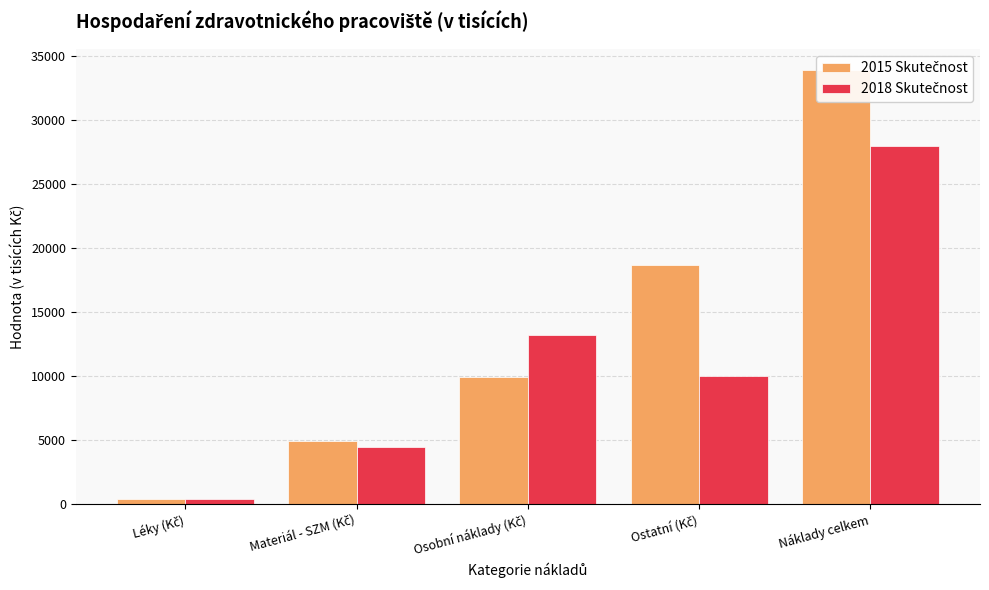

The 2018 Skutečnost series shows 13180.5 at Osobní náklady (Kč). True or false?

True